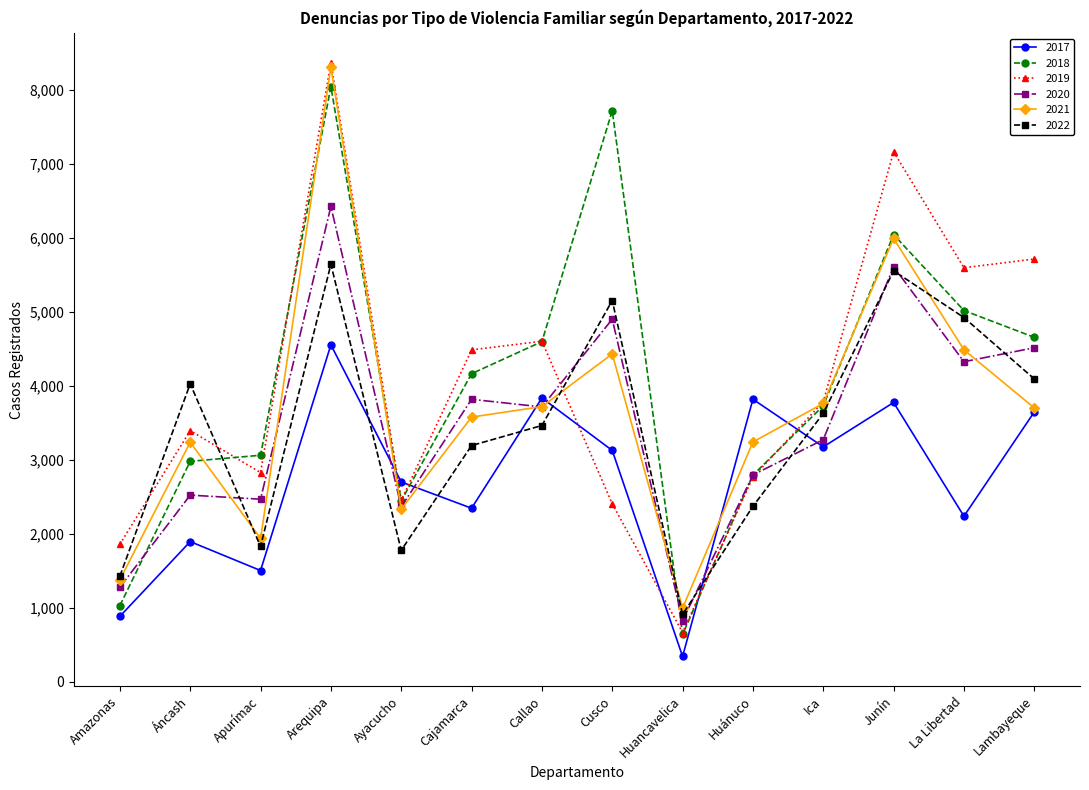

Is the value of 2019 at Ica greater than the value of 2021 at La Libertad?

No